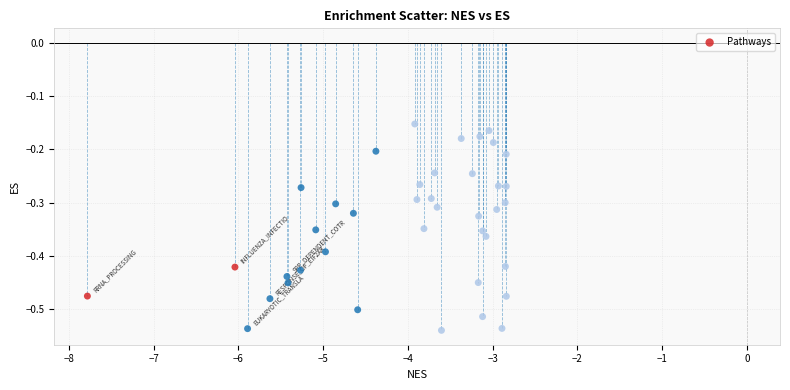

What is the range of Y values (max minus min)?

0.4